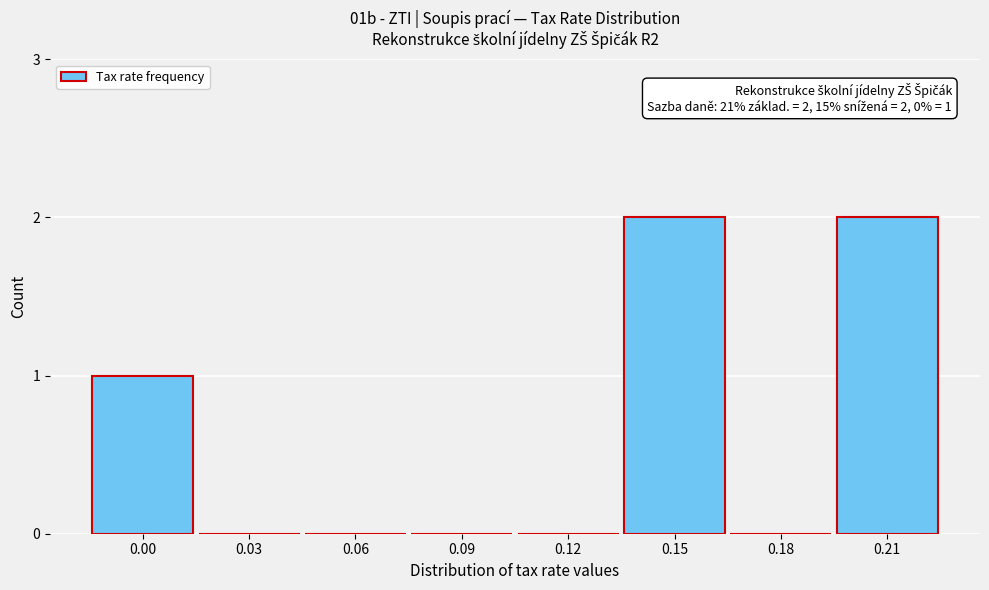

Reading right to left, extract all data points from this chart.

0.21=2	0.18=0	0.15=2	0.12=0	0.09=0	0.06=0	0.03=0	0.00=1